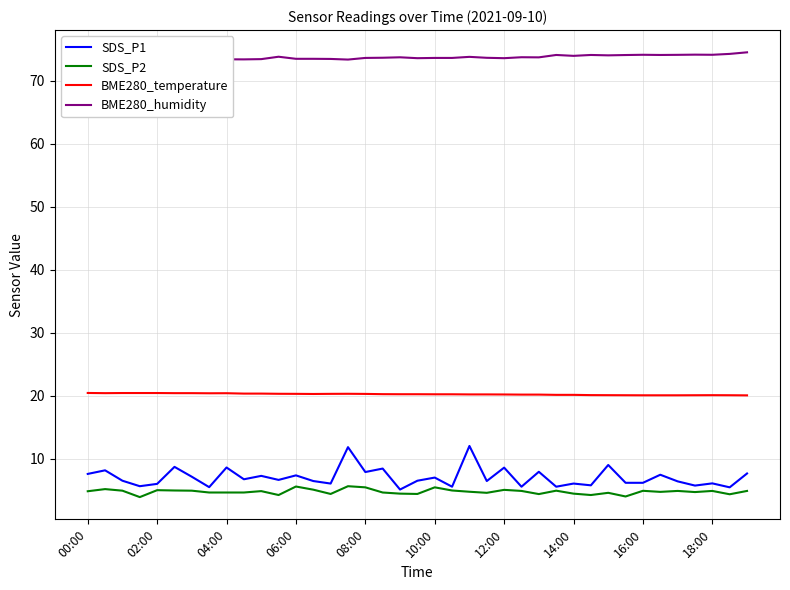

Is it true that BME280_humidity equals 74.1 at 27?

True